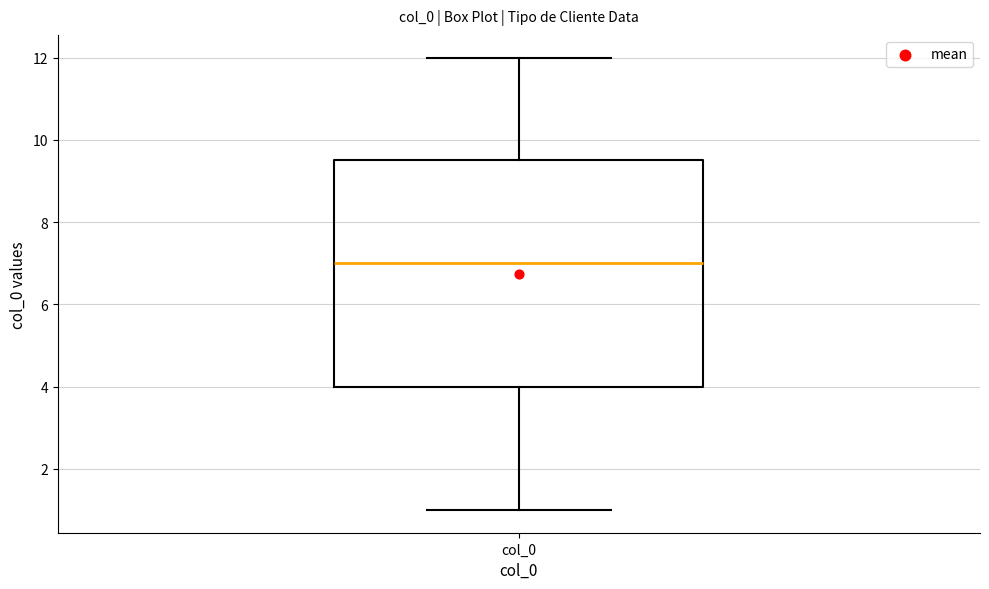

Transcribe this box plot: give where the median line is, the range the box spans, and where the two whiskers end, as read against the y-axis. The values are not printed on the chart, so give them approximately, as read against the axis.

median 7.0, box 4.0 to 9.6, whiskers 1.0 to 12.0